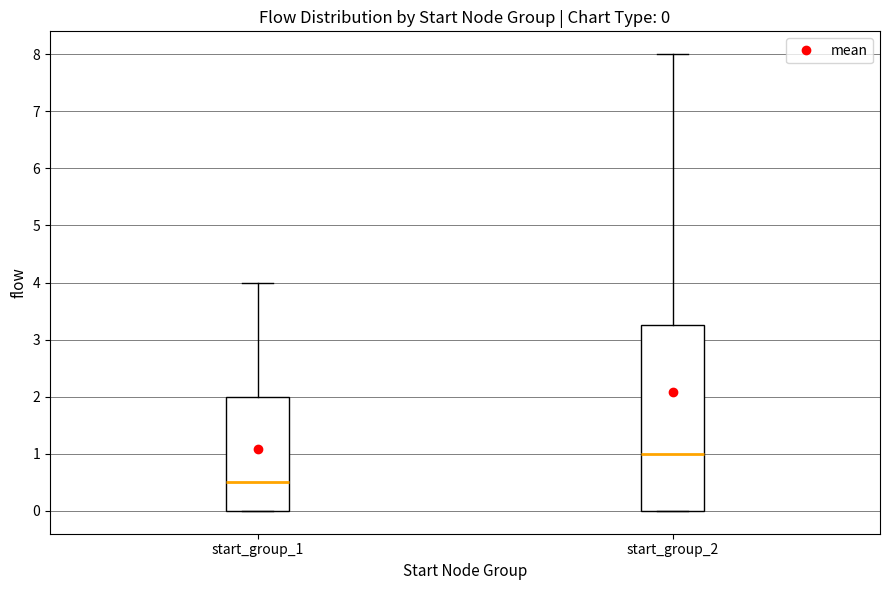

Comparing the boxes themselves (not the whiskers), which one is the tallest?

start_group_2